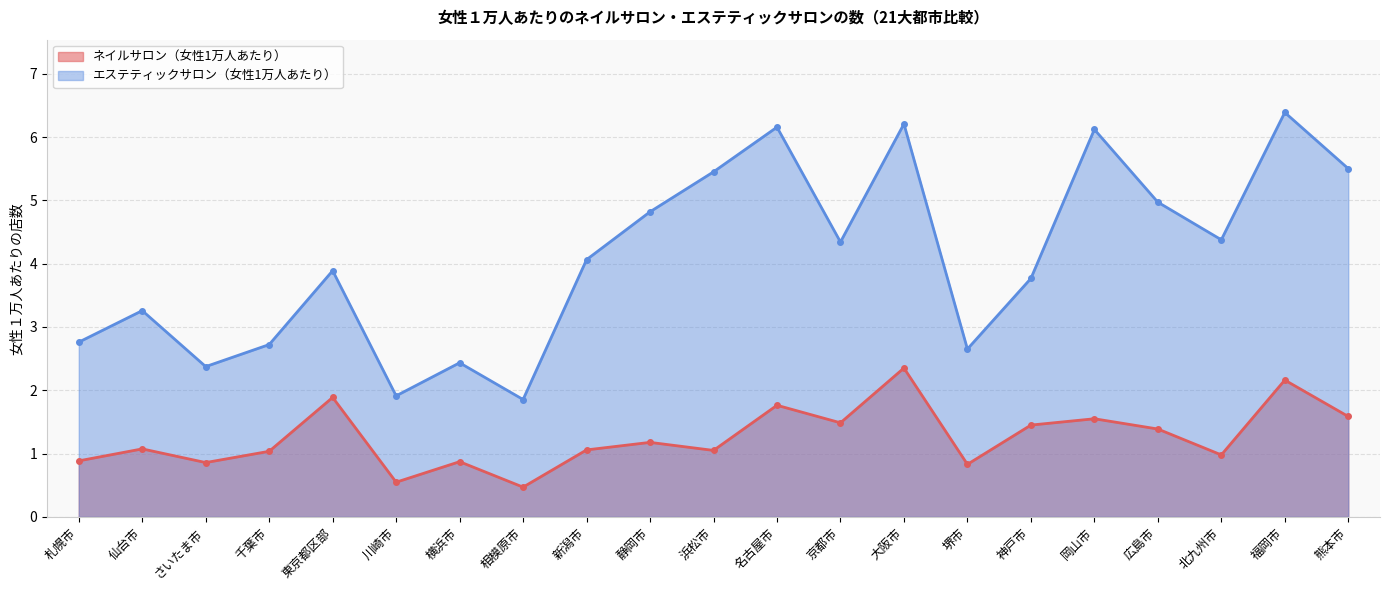

What is the label of the 21st point from the right?

札幌市